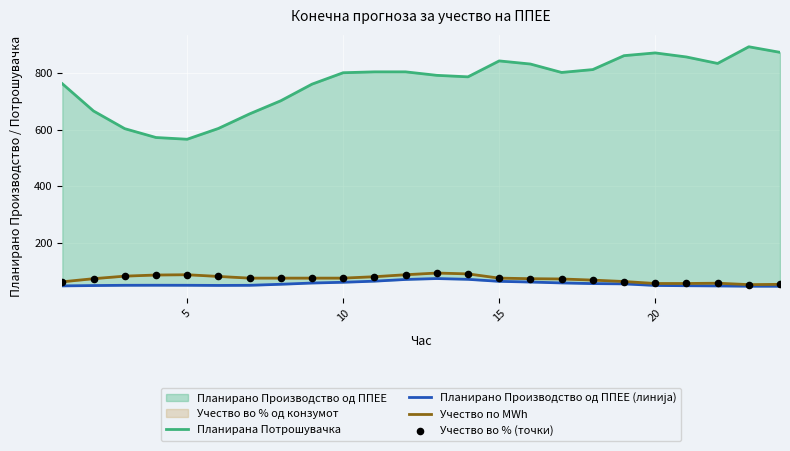

Is the value of Планирано Производство од ППЕЕ (линија) at 17 greater than the value of Планирана Потрошувачка at 18?

No